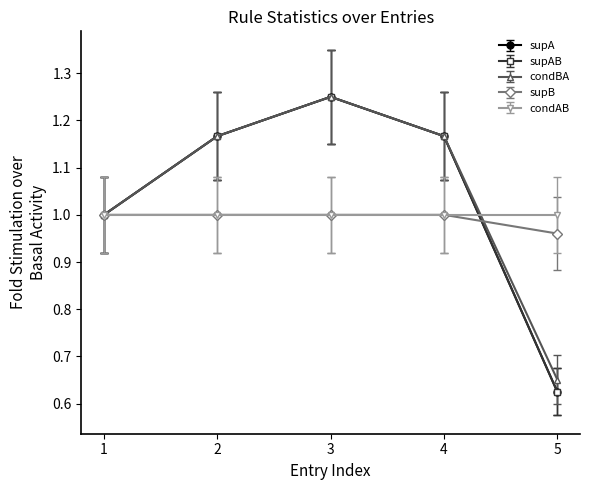

Is this an area chart (filled region under the line)?

No